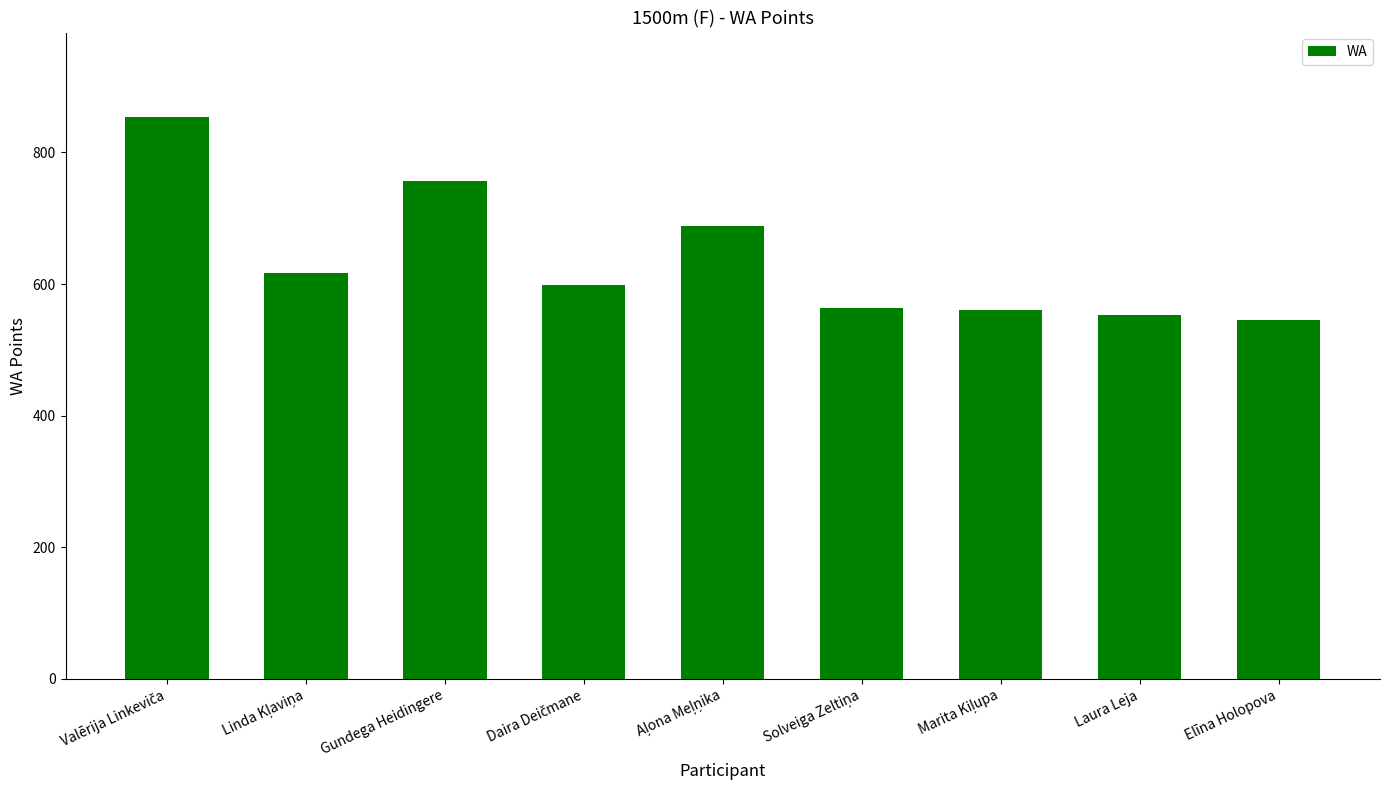

What is the label of the 9th bar from the left?

Elīna Holopova